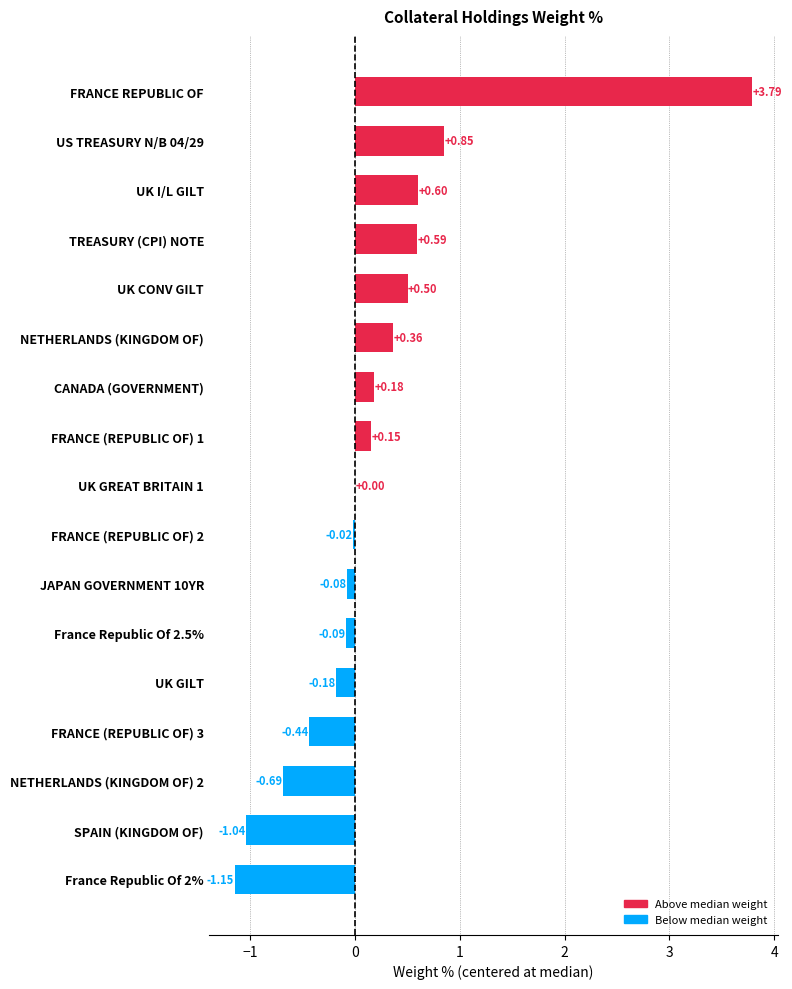

What is the sum of all values?

3.3